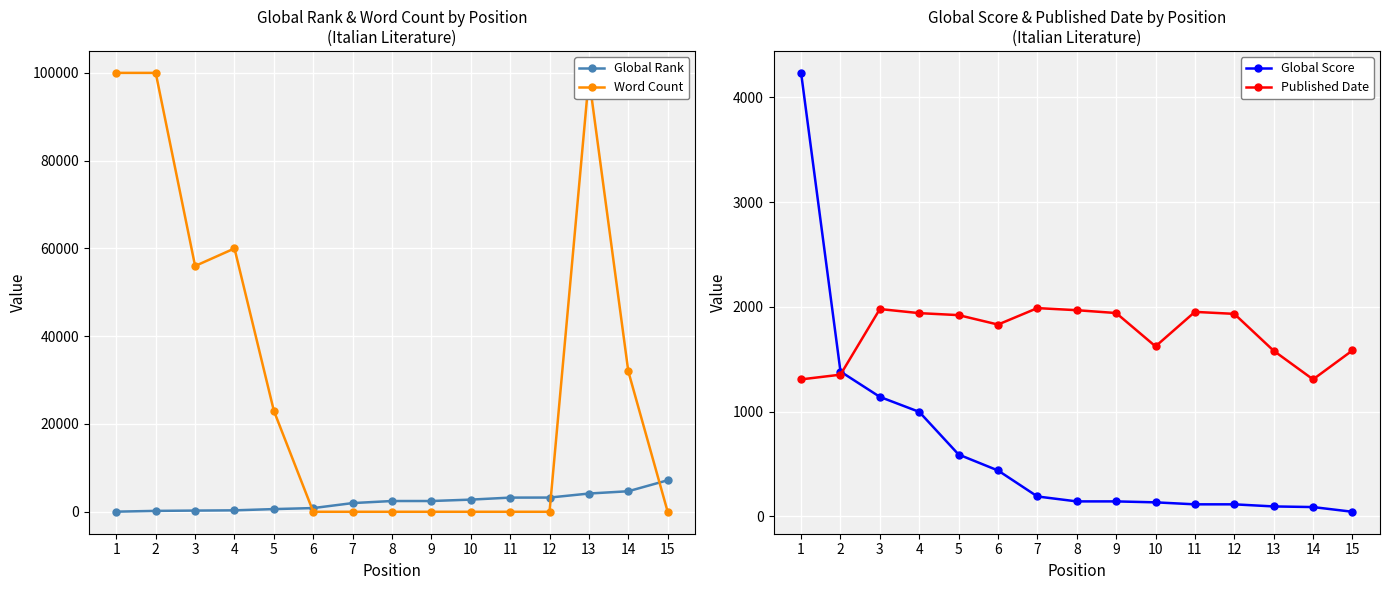

Where is the first local maximum for Word Count?

4